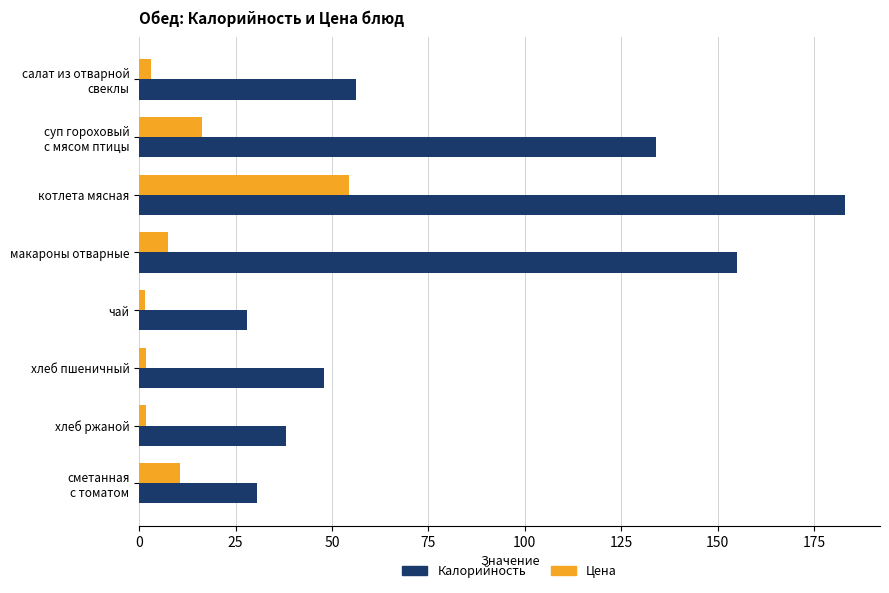

What value does the Калорийность series have at макароны отварные?

155.0